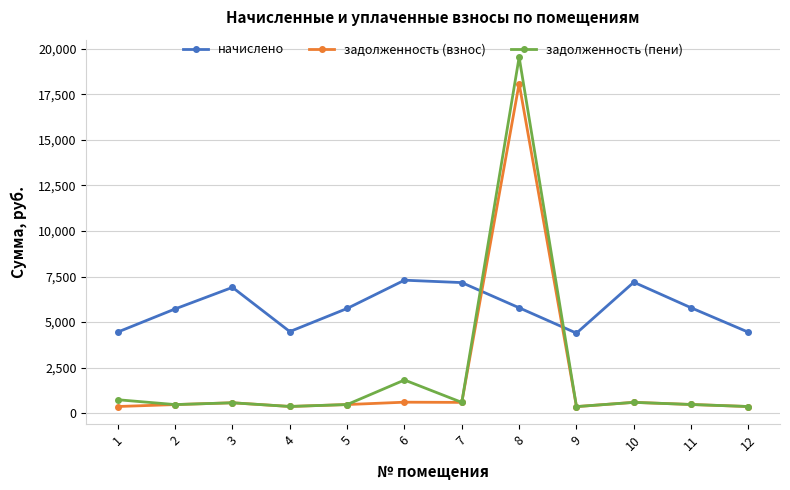

Count the number of data series in this chart.

3